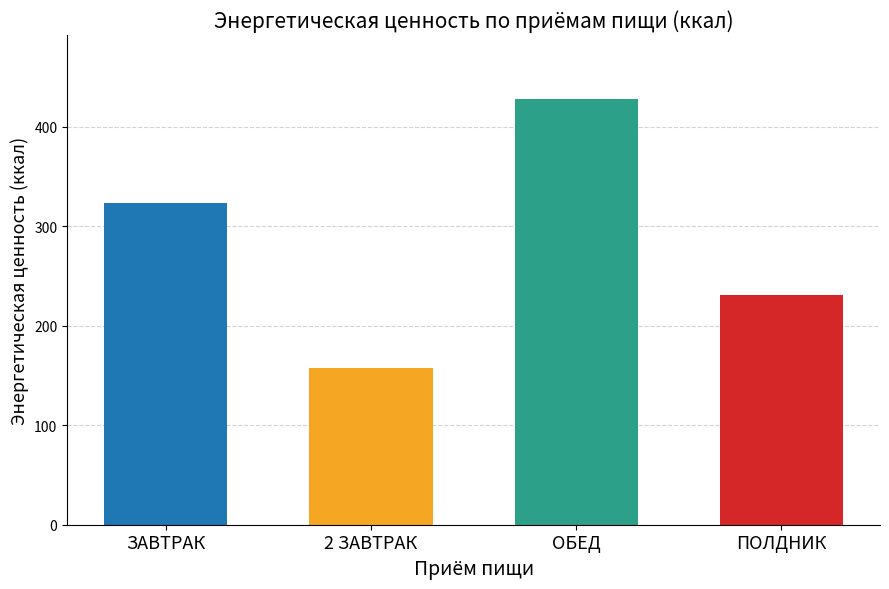

How many data points does each series have?

4